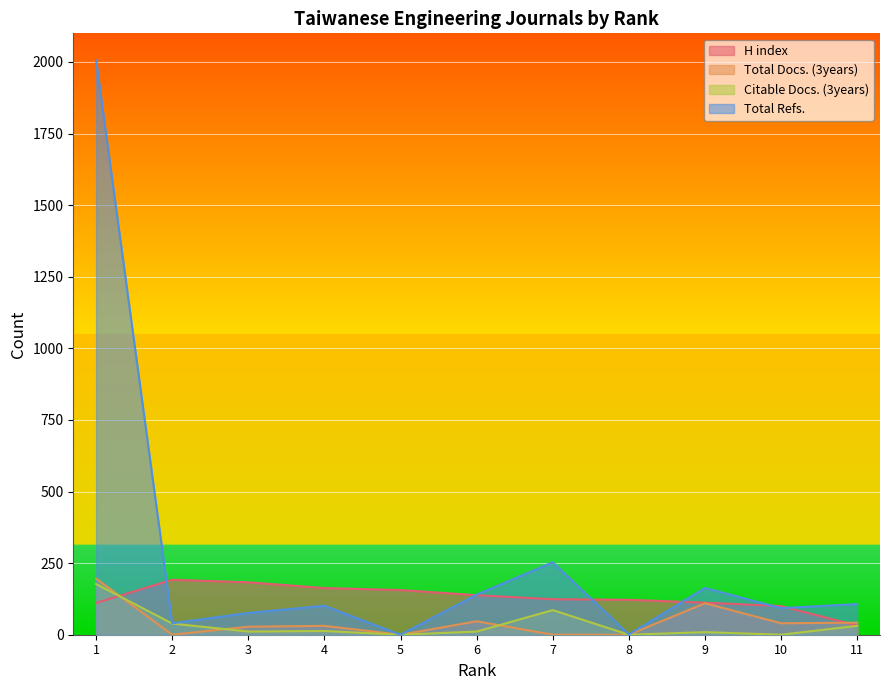

Is it true that Total Refs. equals 163 at 9?

True